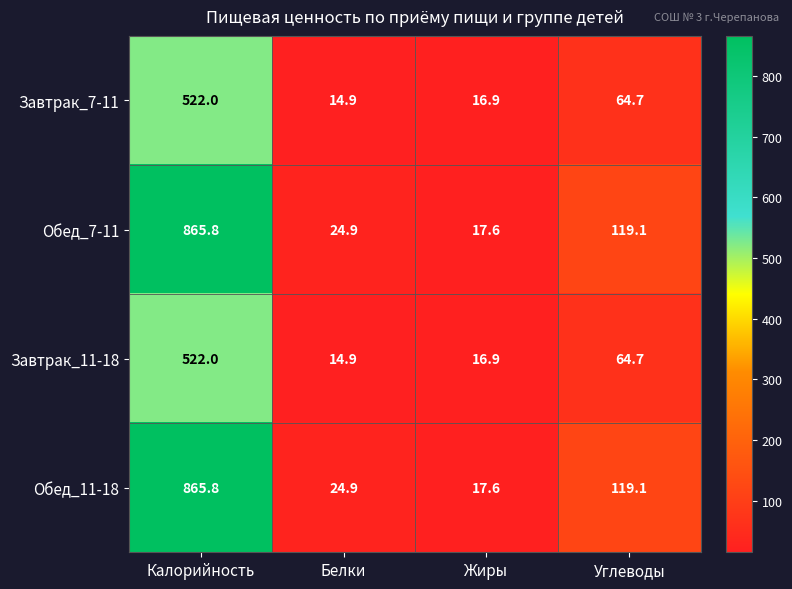

What is the spread (max minus min) of values at Жиры?

0.7